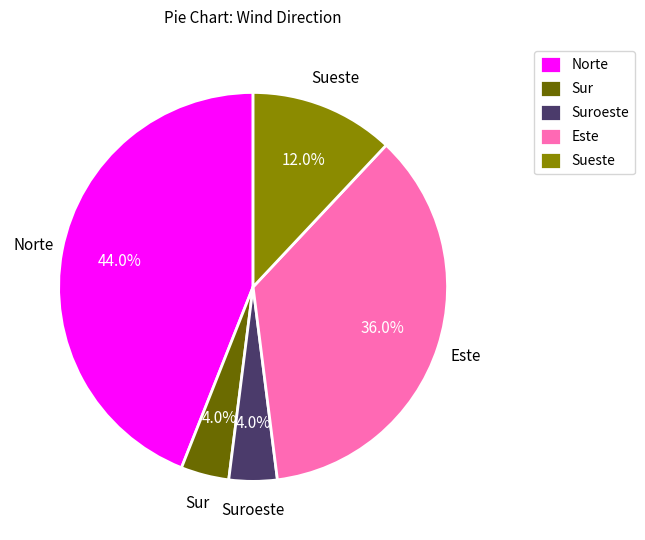

Between Sueste and Norte, which is larger?

Norte